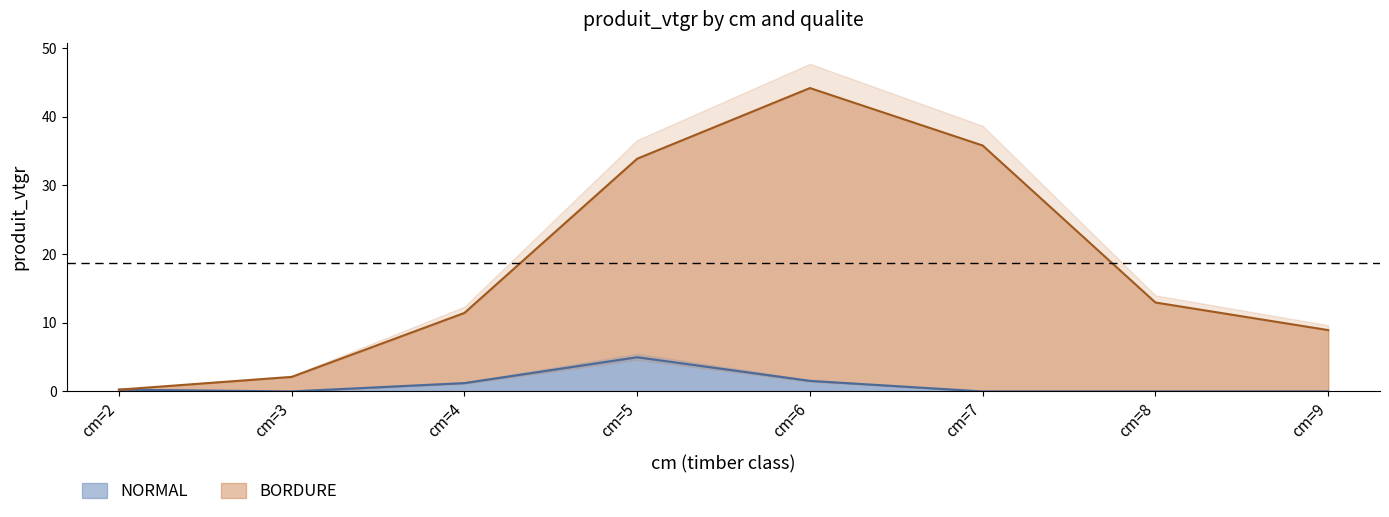

Reading left to right, extract all data points from this chart.

NORMAL: 0.3	0.0	1.2	5.0	1.5	0.0	0.0	0.0
BORDURE: 0.3	2.1	11.4	33.9	44.2	35.8	13.0	8.9